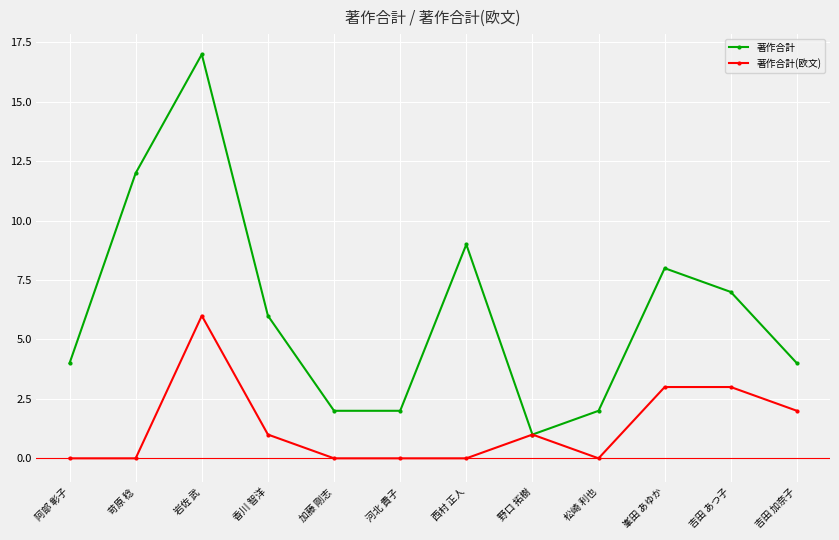

Where is the first local maximum for 著作合計?

岩佐 武